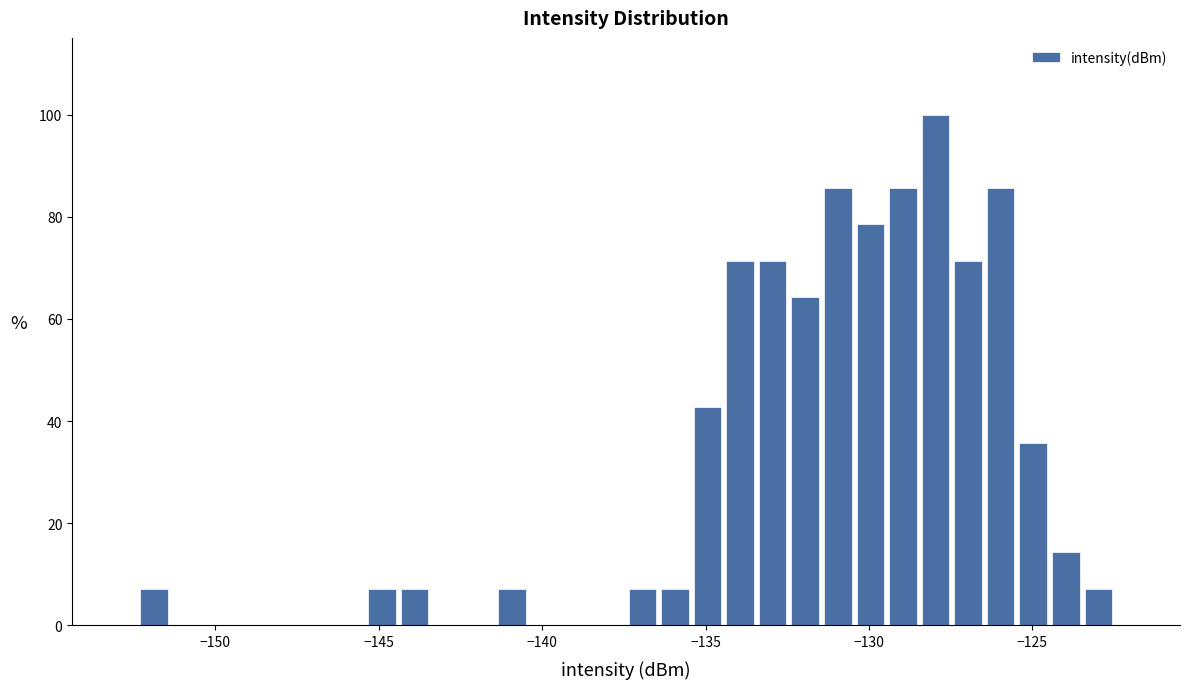

Around what value on the x-axis is the tallest bar? Give the approximate position of its centre, as read against the axis.

-128.0